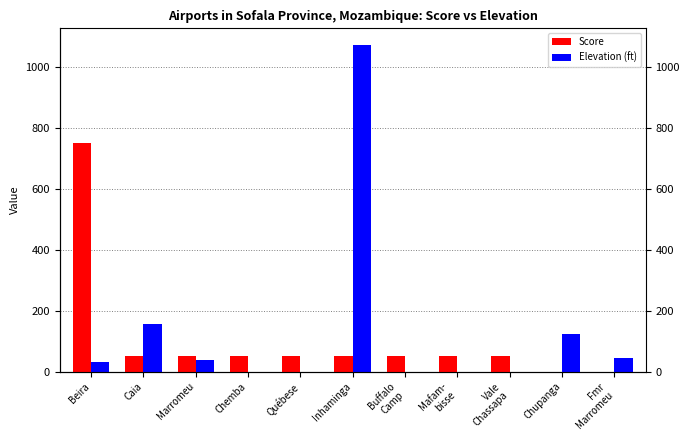

What is the difference between the maximum and second lowest values in the Elevation (ft) series?

1072